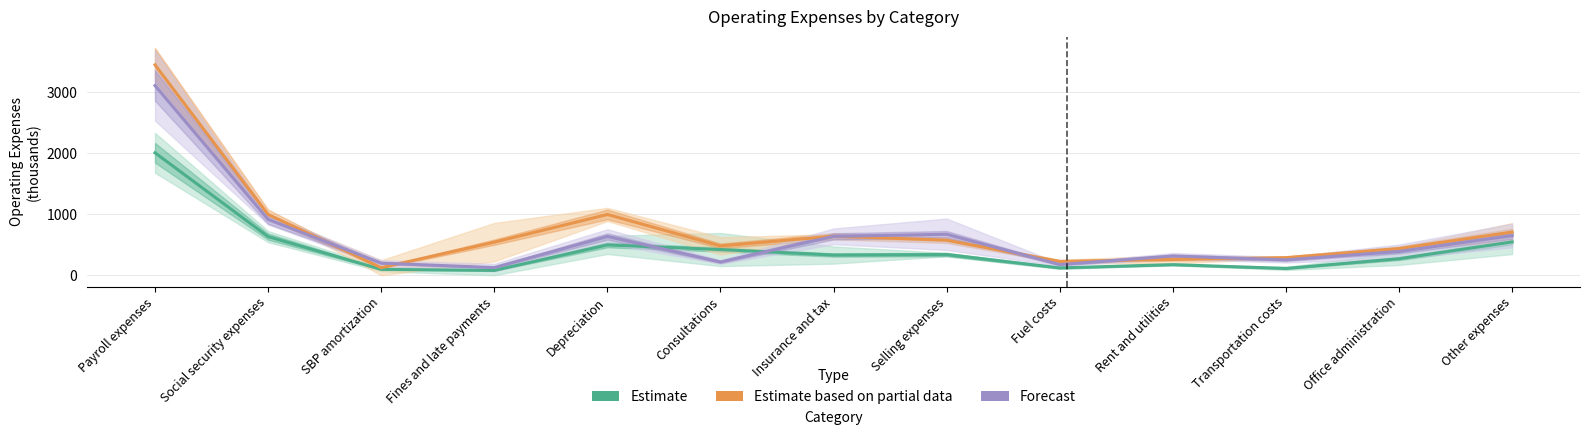

True or false: Estimate based on partial data and Forecast intersect in this chart.

True